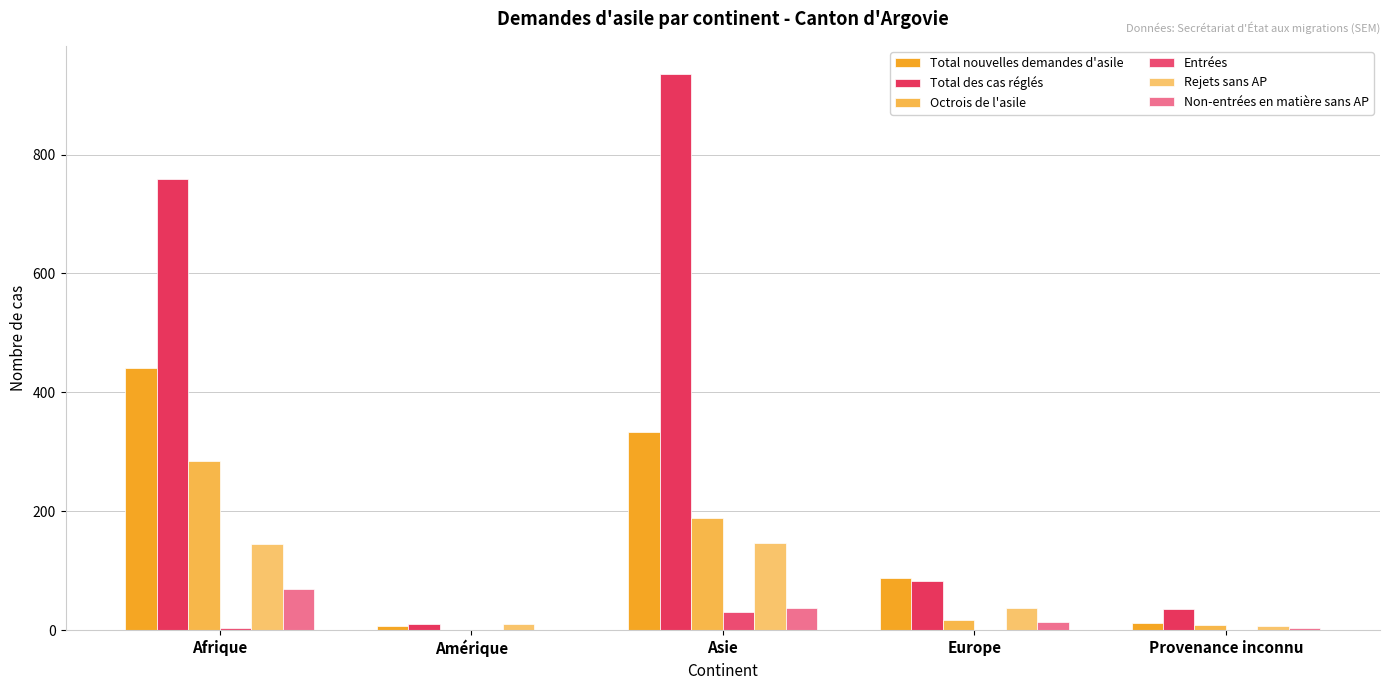

True or false: Total des cas réglés has a value of 5 at Amérique.

False